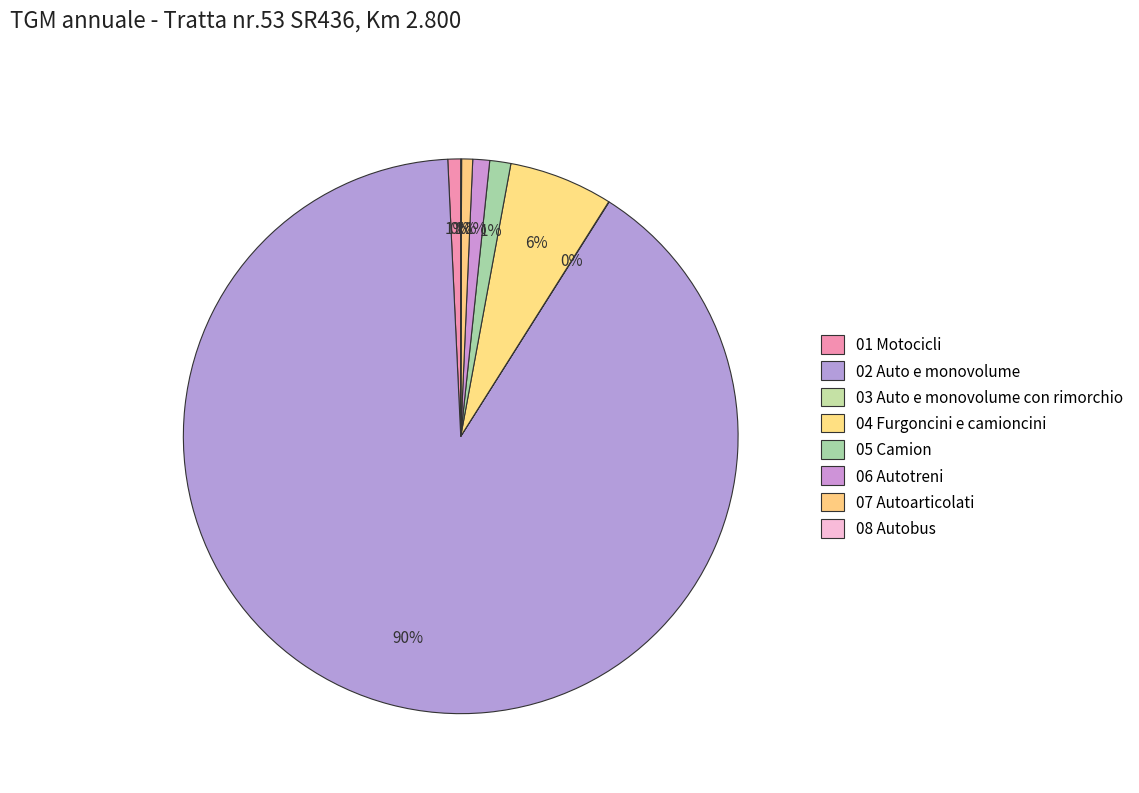

What percentage is NOT represented by 07 Autoarticolati?

99.4%